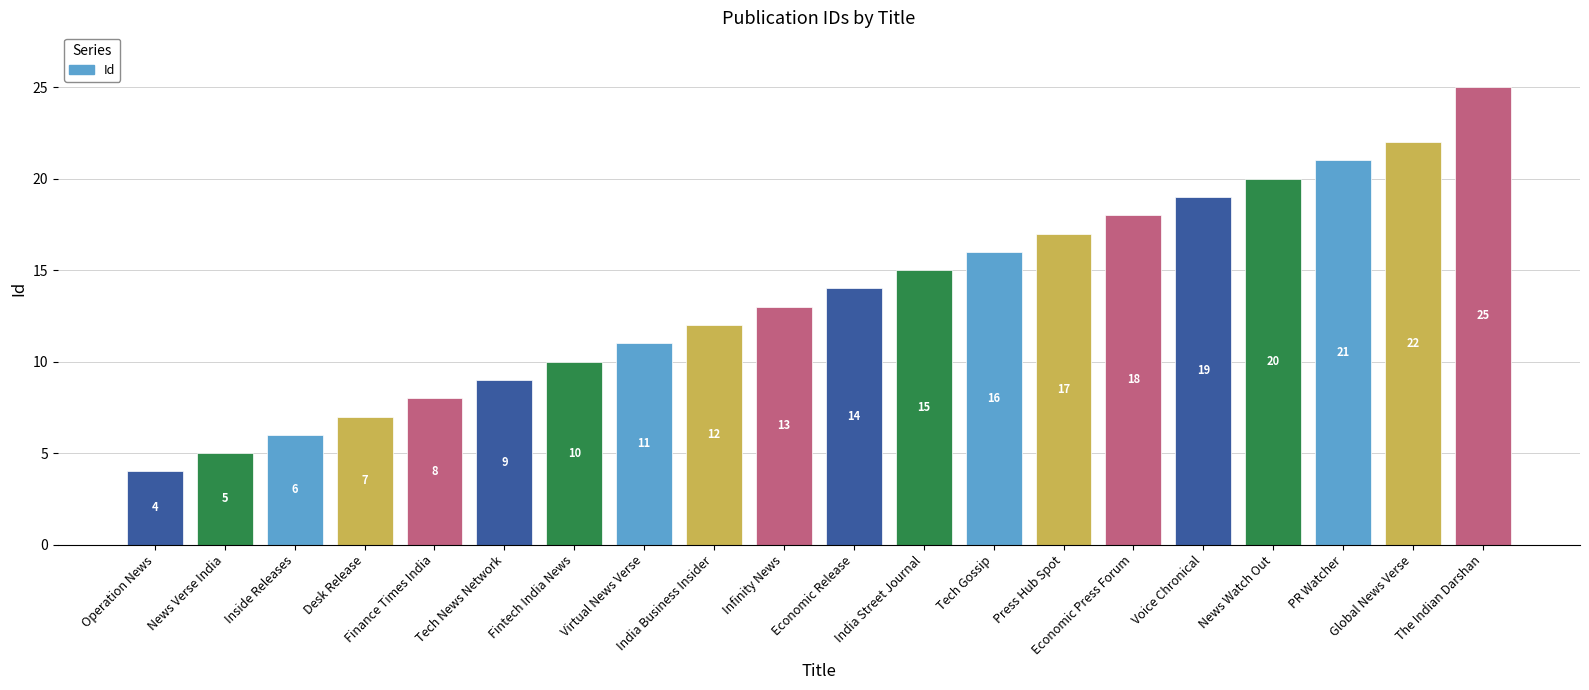

List the labels in order of value, largest first.

The Indian Darshan, Global News Verse, PR Watcher, News Watch Out, Voice Chronical, Economic Press Forum, Press Hub Spot, Tech Gossip, India Street Journal, Economic Release, Infinity News, India Business Insider, Virtual News Verse, Fintech India News, Tech News Network, Finance Times India, Desk Release, Inside Releases, News Verse India, Operation News